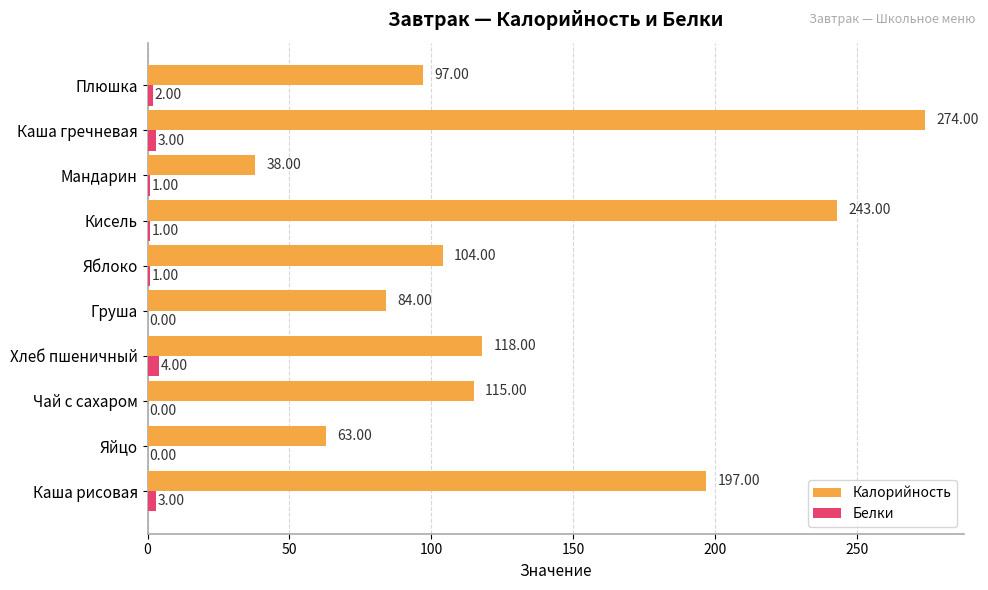

Which series changed the most between Чай с сахаром and Яблоко?

Калорийность